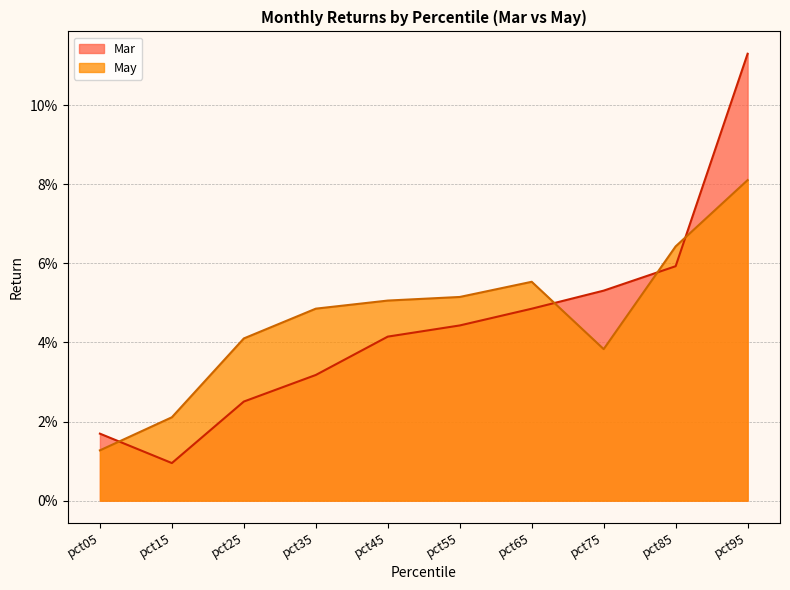

Which series has the widest spread of values?

Mar